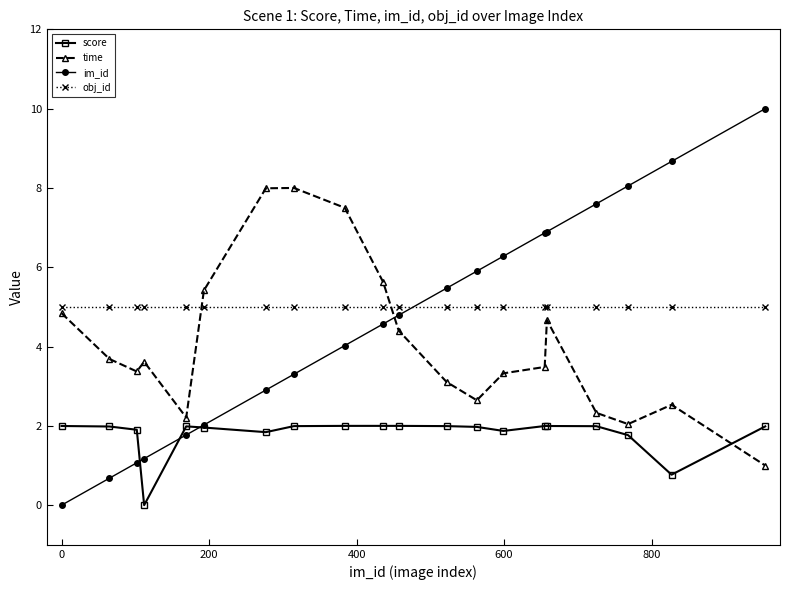

What is the value of the im_id point at the 9th from the left?

4.0